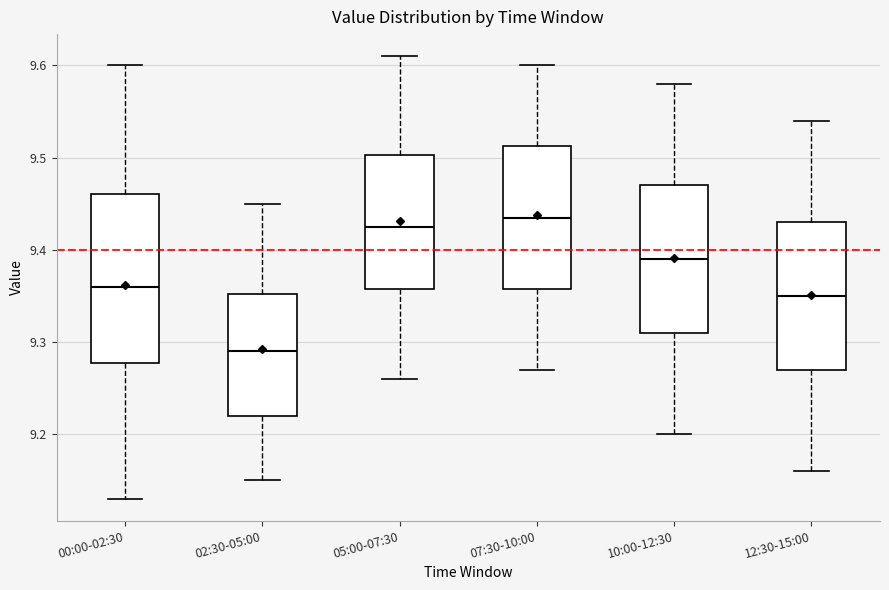

Where does the upper whisker of the box for 10:00-12:30 end on the y-axis? The values are not printed on the chart, so give them approximately, as read against the axis.

9.58